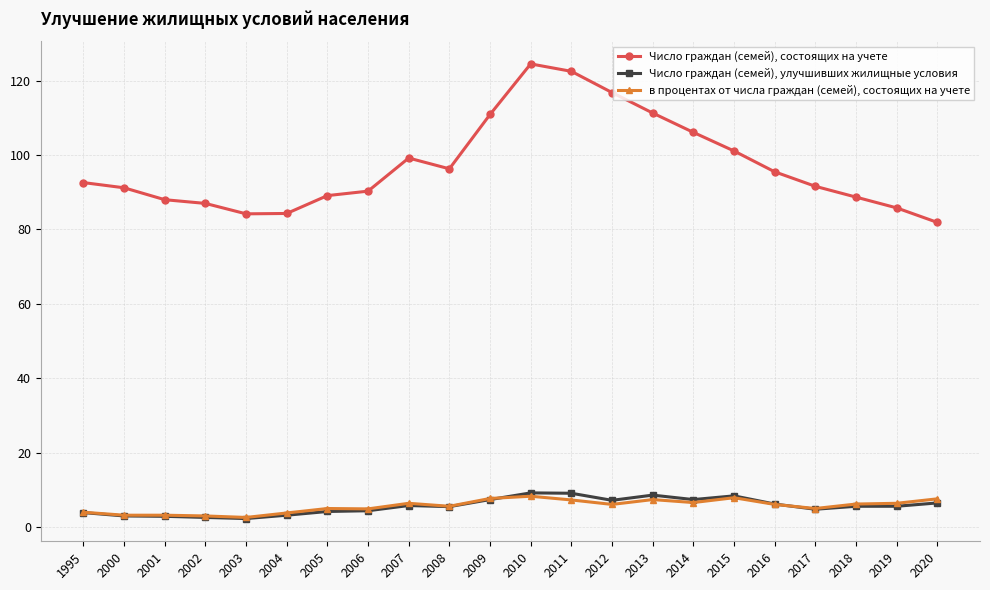

How many categories are shown in the chart?

22